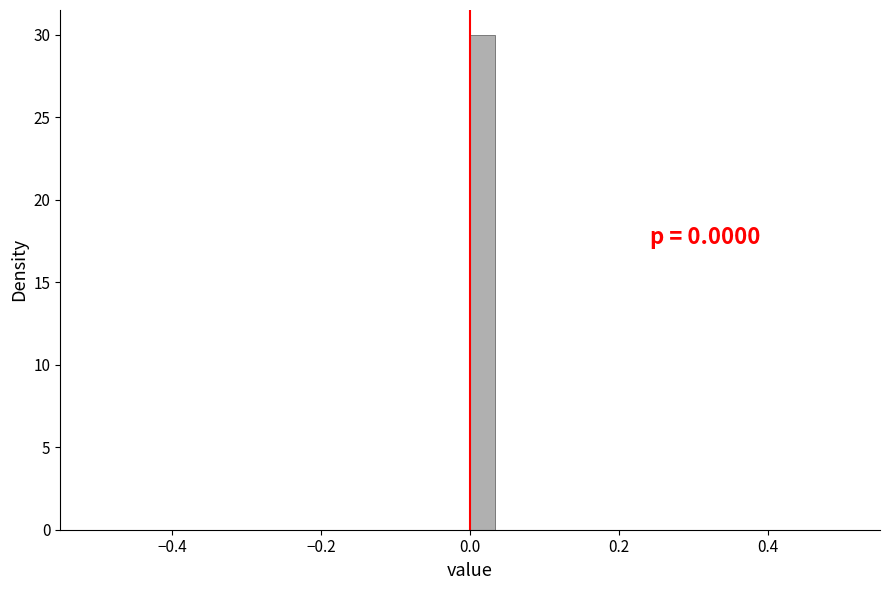

Around what value on the x-axis is the tallest bar? Give the approximate position of its centre, as read against the axis.

0.02